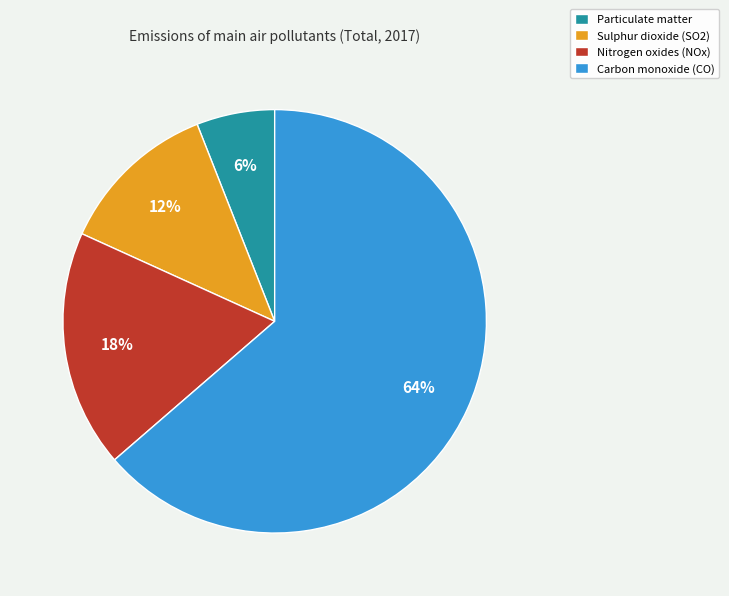

Do Carbon monoxide (CO) and Particulate matter together represent more than half of the pie?

Yes